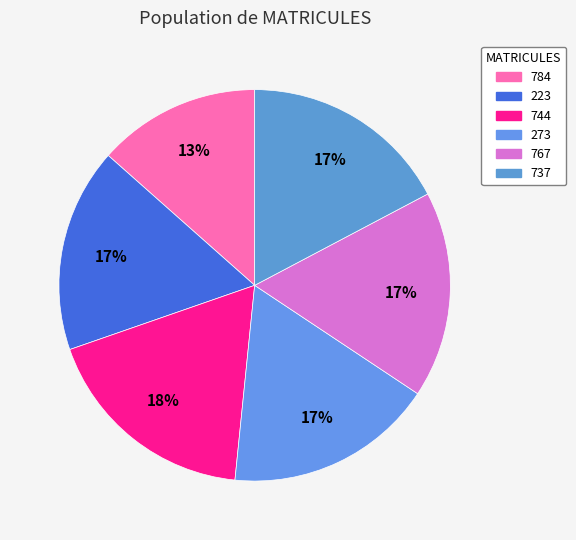

Which slice is the largest?

744